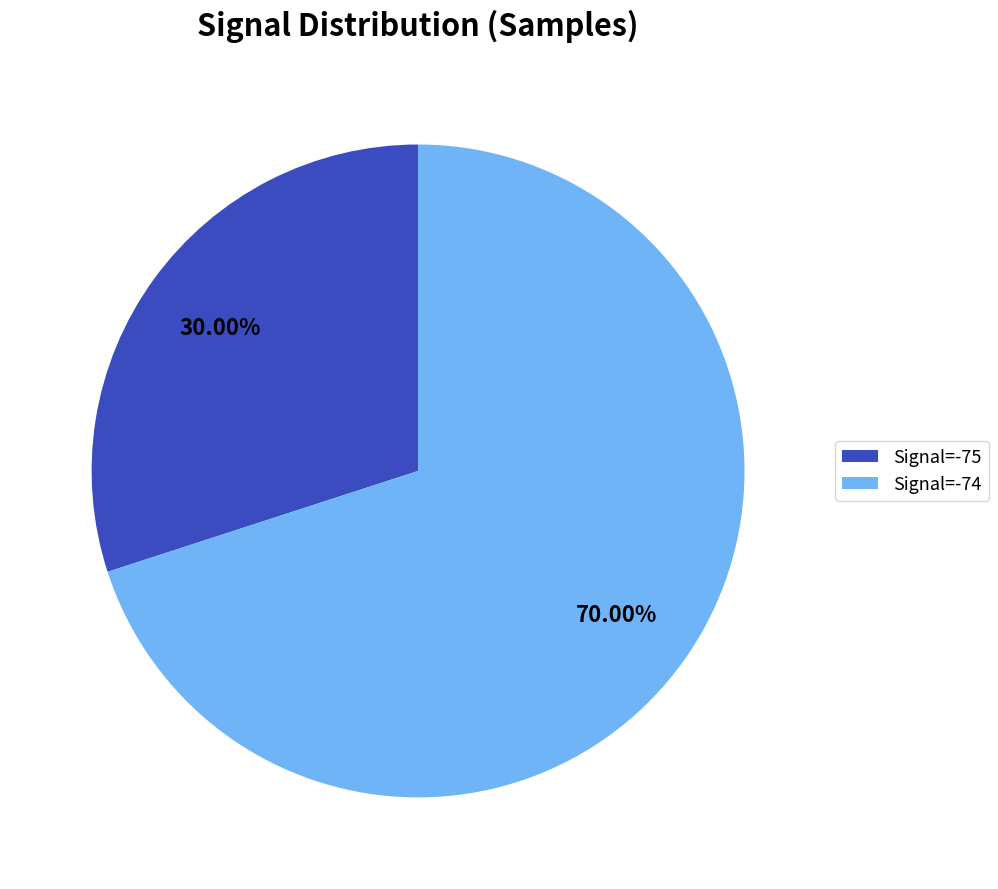

To the nearest percent, what is the average slice percentage?

50%